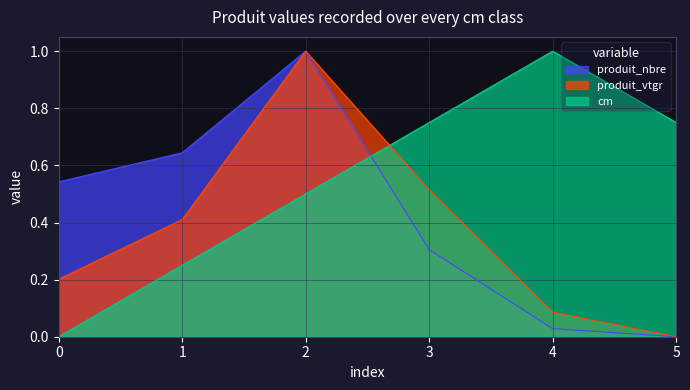

Which series has the largest total across all categories?

cm